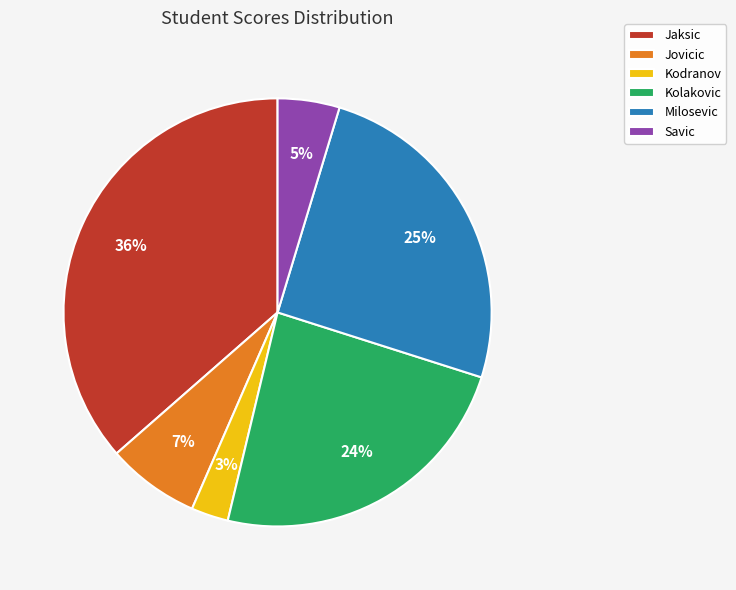

Combined, do Milosevic and Jaksic account for over 50%?

Yes